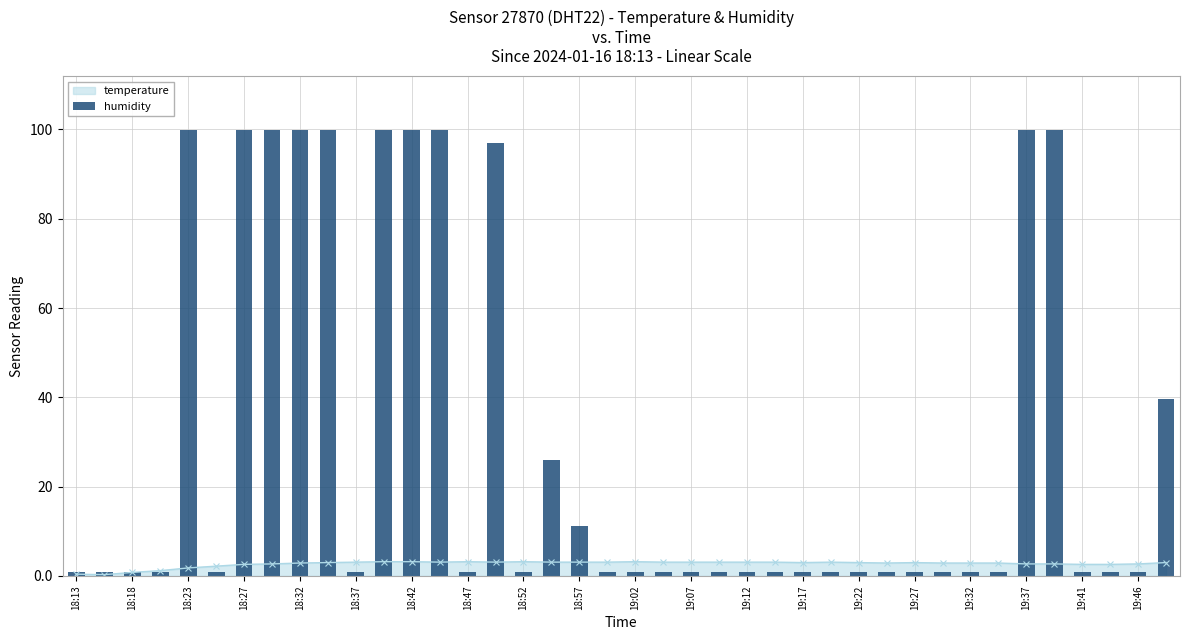

True or false: temperature has more than 2 points higher than both neighbors.

True